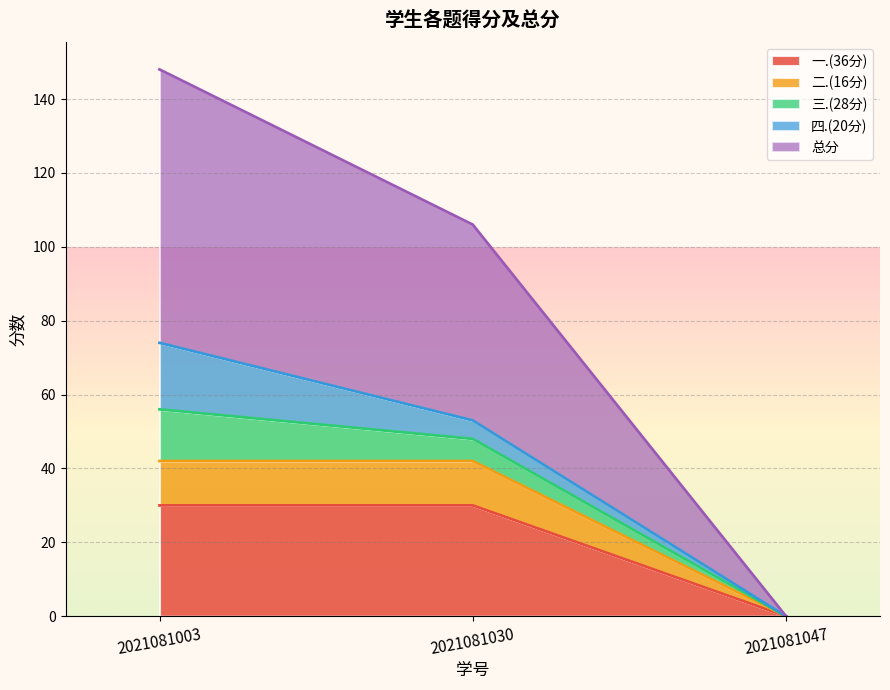

At which category is the sum across all series the highest?

2021081003